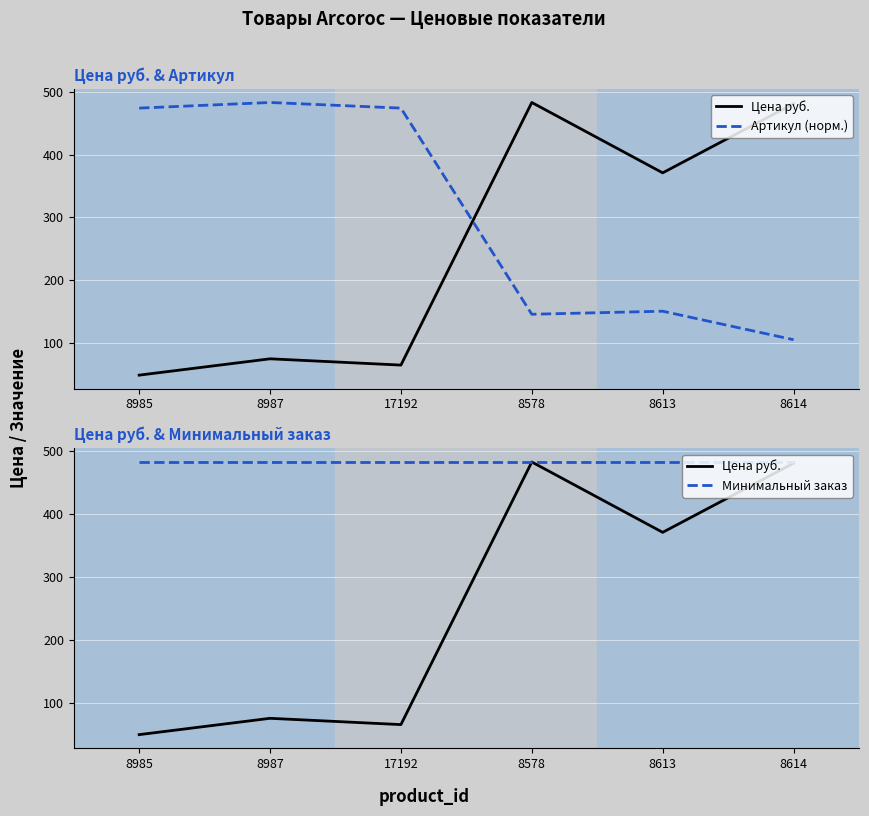

The value of Артикул (норм.) at 17192 is 474.0. True or false?

True